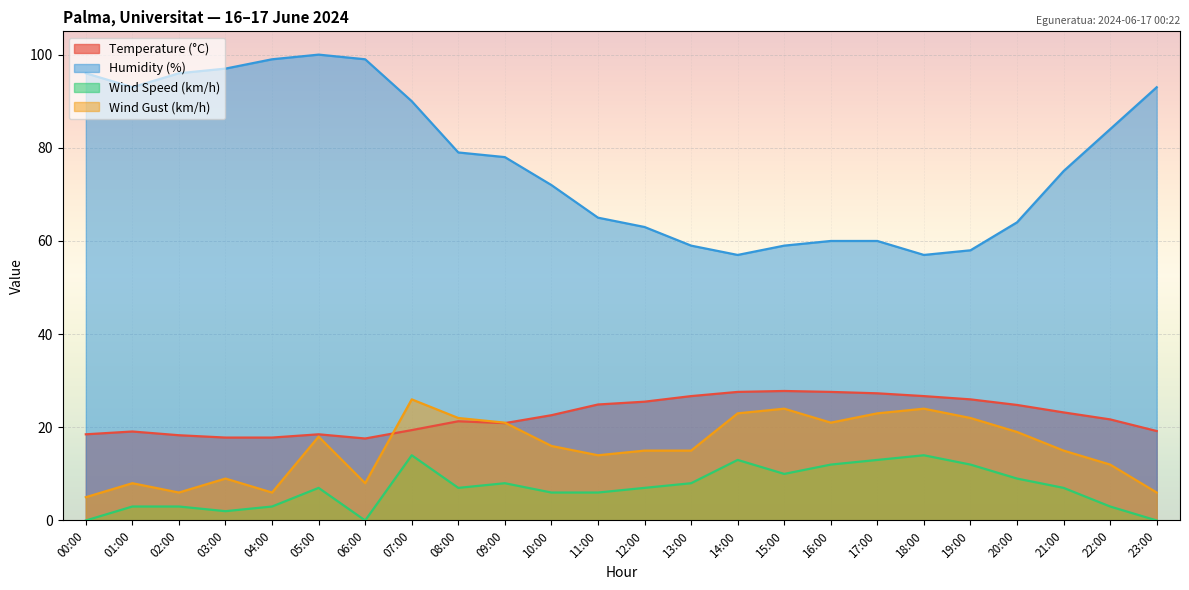

How many distinct data groups are displayed?

4